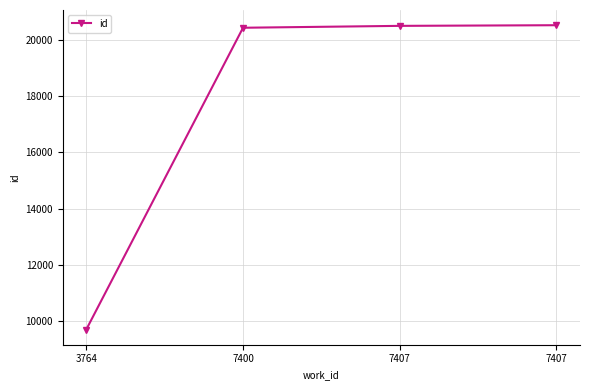

How many lines are shown in the chart?

1